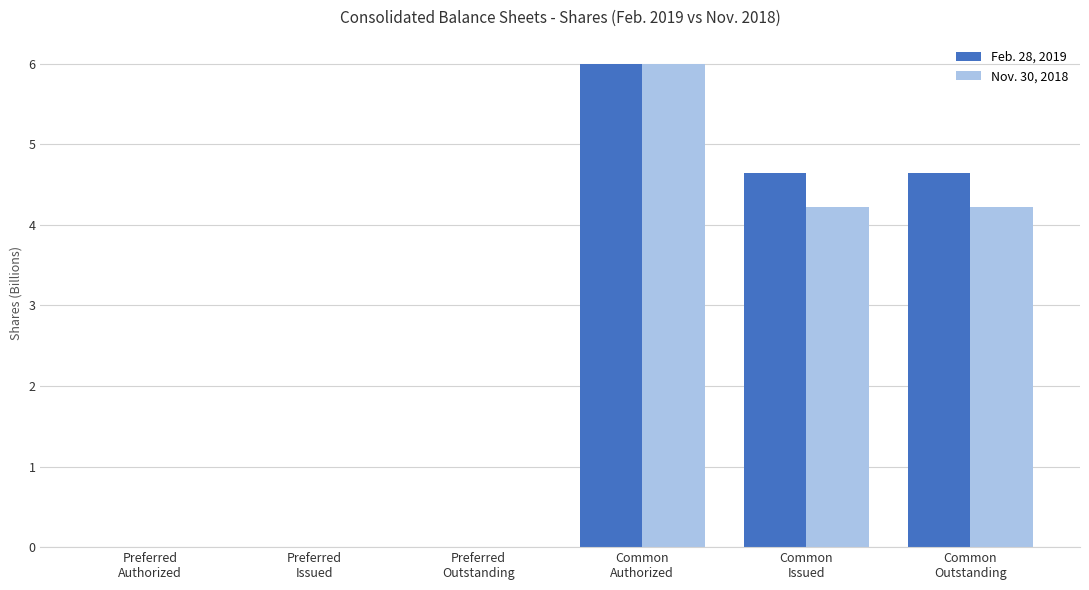

Which series has the widest spread of values?

Feb. 28, 2019